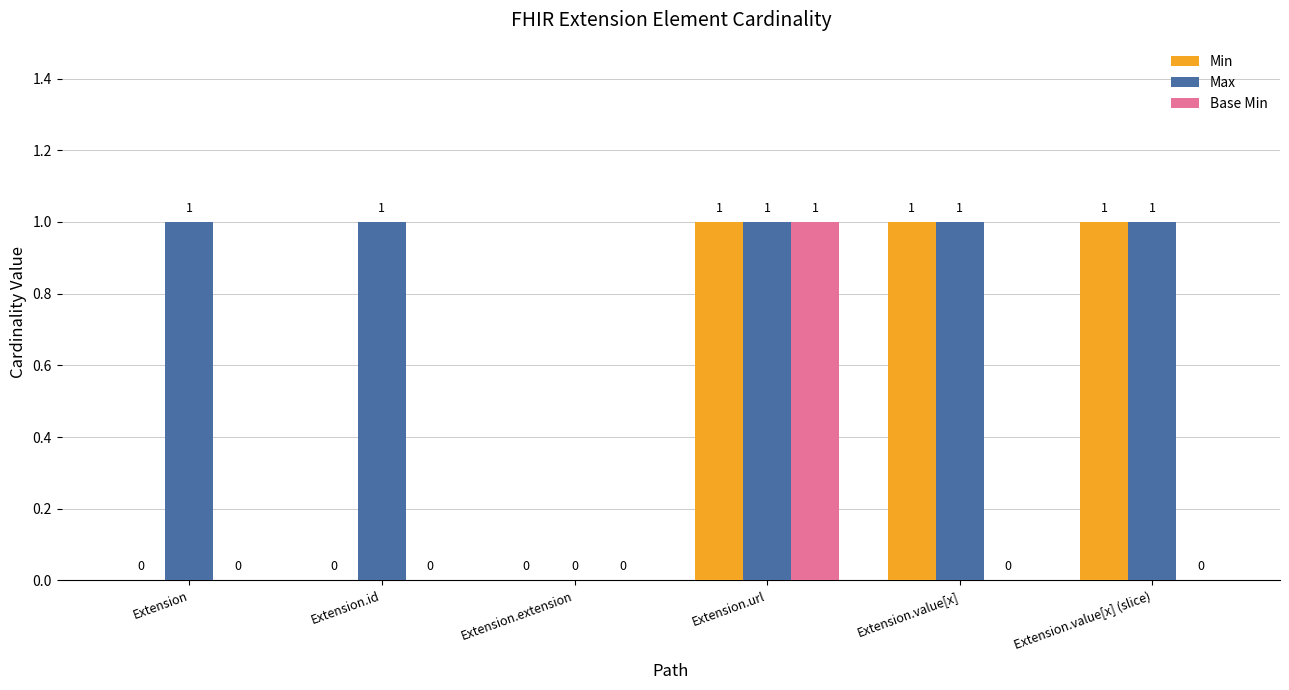

Reading right to left, list all the values displayed in this chart.

Min: Extension.value[x] (slice)=1	Extension.value[x]=1	Extension.url=1	Extension.extension=0	Extension.id=0	Extension=0
Max: Extension.value[x] (slice)=1	Extension.value[x]=1	Extension.url=1	Extension.extension=0	Extension.id=1	Extension=1
Base Min: Extension.value[x] (slice)=0	Extension.value[x]=0	Extension.url=1	Extension.extension=0	Extension.id=0	Extension=0